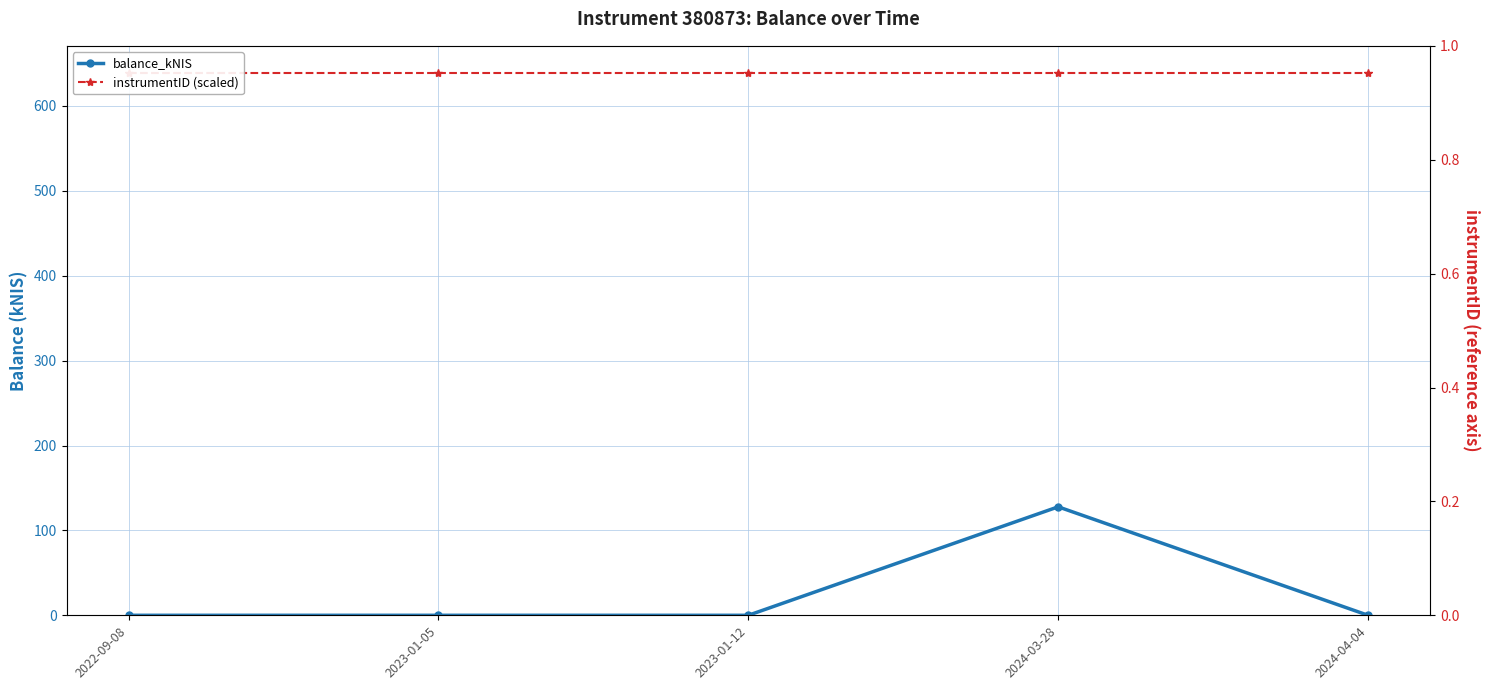

List the series in order of their peak value, lowest first.

balance_kNIS, instrumentID (scaled)